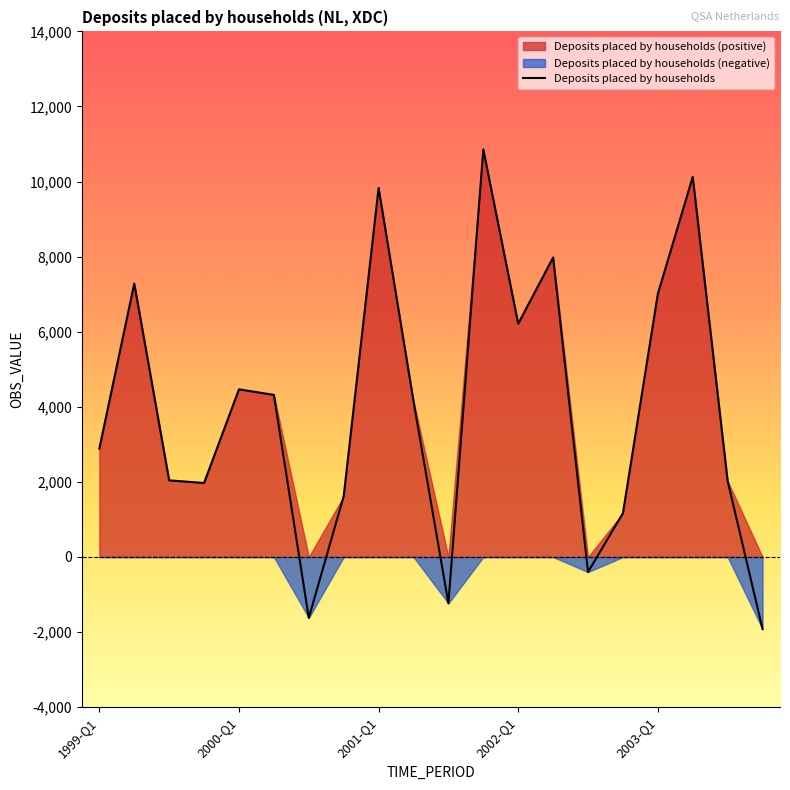

What is the label of the 3rd point from the right?

2003-Q2